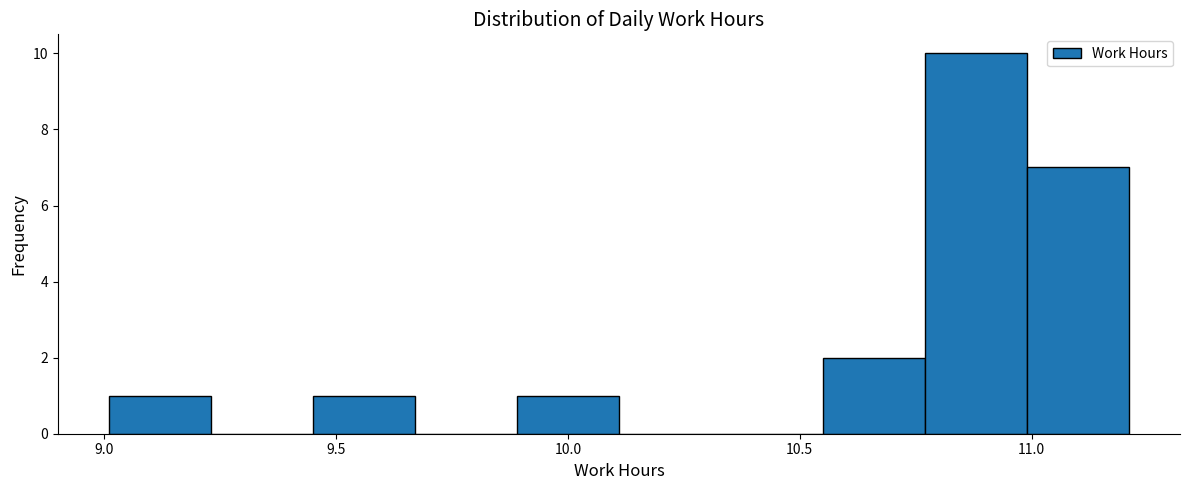

Reading left to right, list every bar in this chart as the range it spans on the x-axis followed by its height. Neither the bar edges nor the heights are printed on the chart, so give them approximately, as read against the axes.

9.01 to 9.23: 1
9.23 to 9.45: 0
9.45 to 9.67: 1
9.67 to 9.89: 0
9.89 to 10.11: 1
10.11 to 10.33: 0
10.33 to 10.55: 0
10.55 to 10.77: 2
10.77 to 10.99: 10
10.99 to 11.21: 7